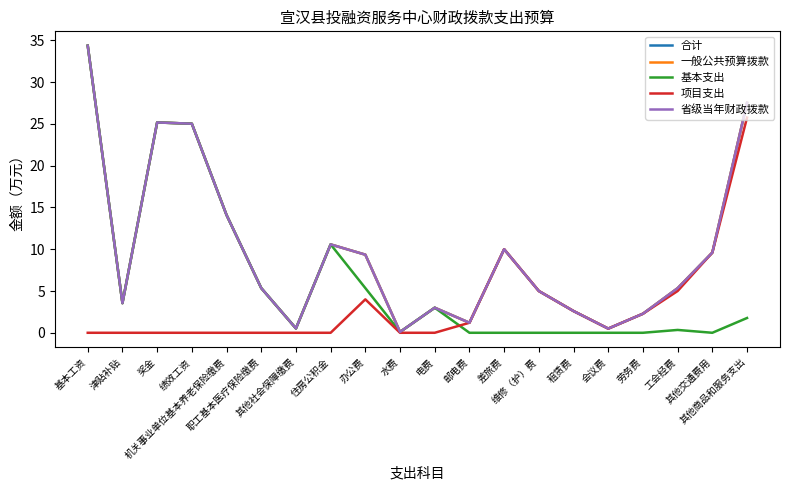

True or false: 基本支出 has a value of 3.0 at 电费.

True